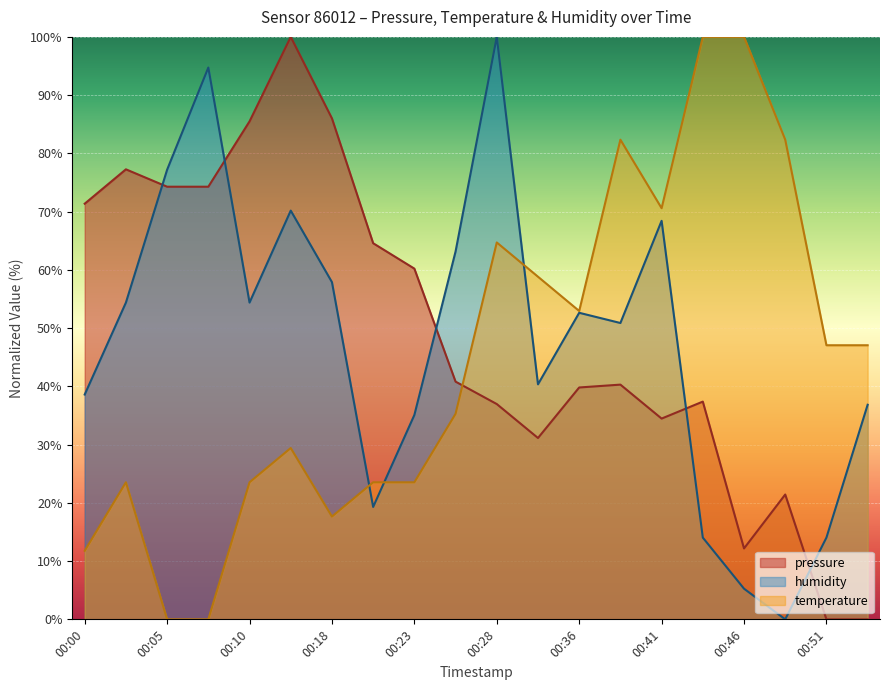

How many categories are shown in the chart?

20